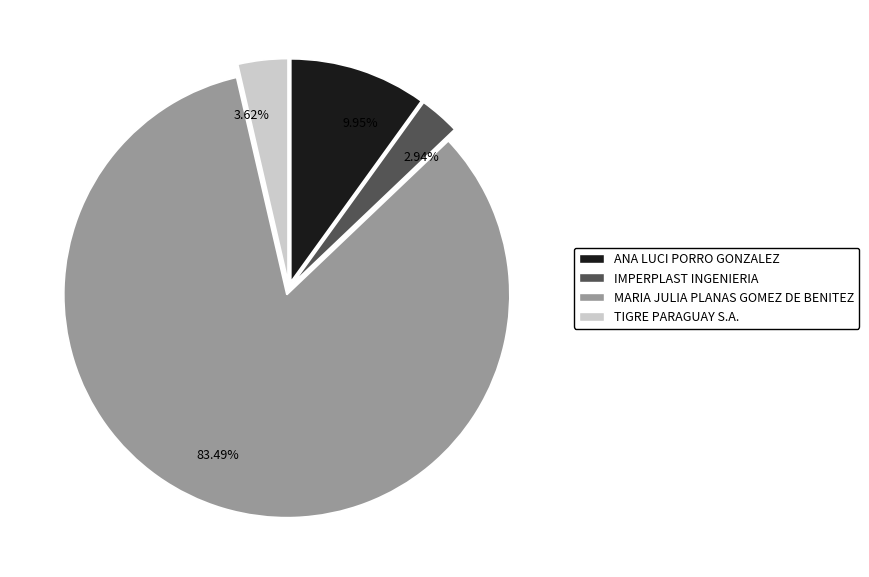

To the nearest percent, what is the average slice percentage?

25%